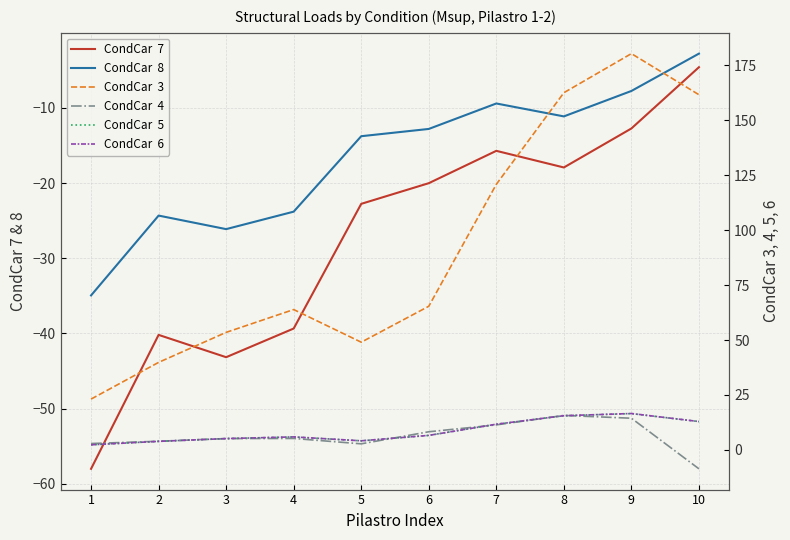

Reading right to left, what are all the values shown in this chart?

CondCar  7: -4.6	-12.7	-17.9	-15.7	-20.0	-22.8	-39.3	-43.2	-40.2	-58.0
CondCar  8: -2.8	-7.7	-11.1	-9.4	-12.8	-13.8	-23.8	-26.1	-24.3	-34.9
CondCar  3: 161.5	180.2	162.5	120.8	65.3	49.0	63.9	53.5	39.8	23.1
CondCar  4: -8.6	14.4	15.7	11.4	8.3	2.8	5.2	5.2	4.0	2.9
CondCar  5: 12.9	16.5	15.6	11.7	6.6	4.2	5.9	5.2	3.9	2.3
CondCar  6: 12.9	16.6	15.6	11.7	6.6	4.2	5.9	5.2	3.9	2.3